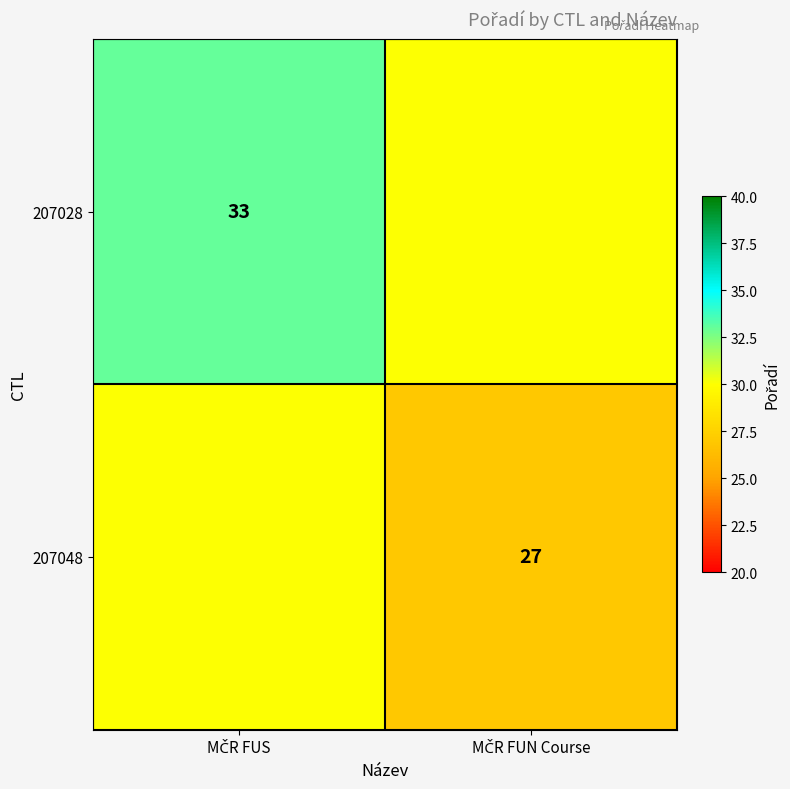

Count the number of data series in this chart.

2